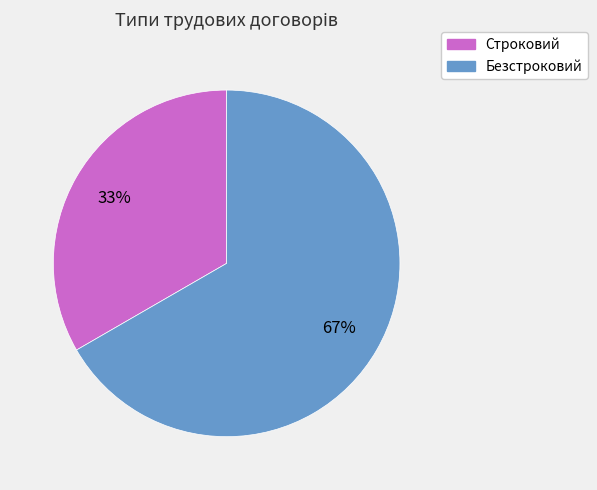

Between Безстроковий and Строковий, which is larger?

Безстроковий